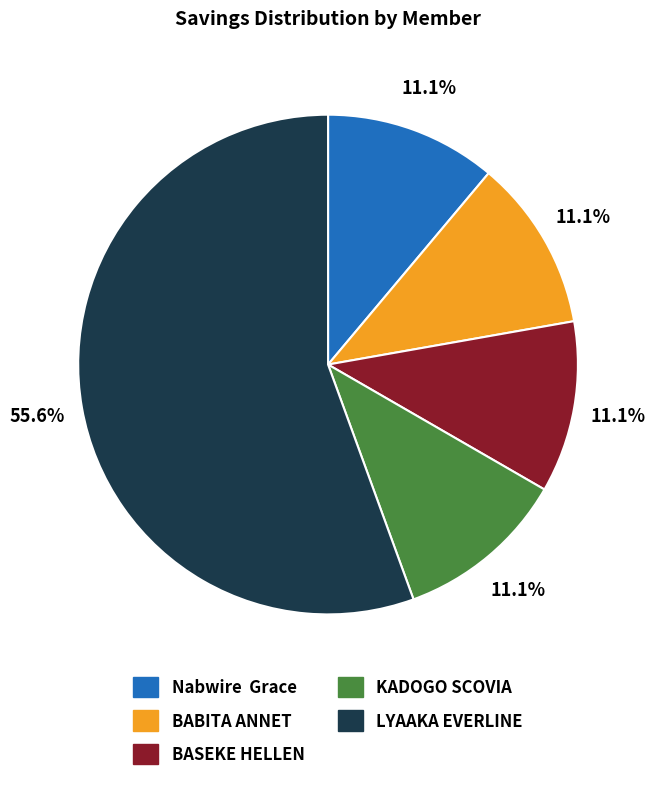

The LYAAKA EVERLINE slice represents 49% of the pie. True or false?

False